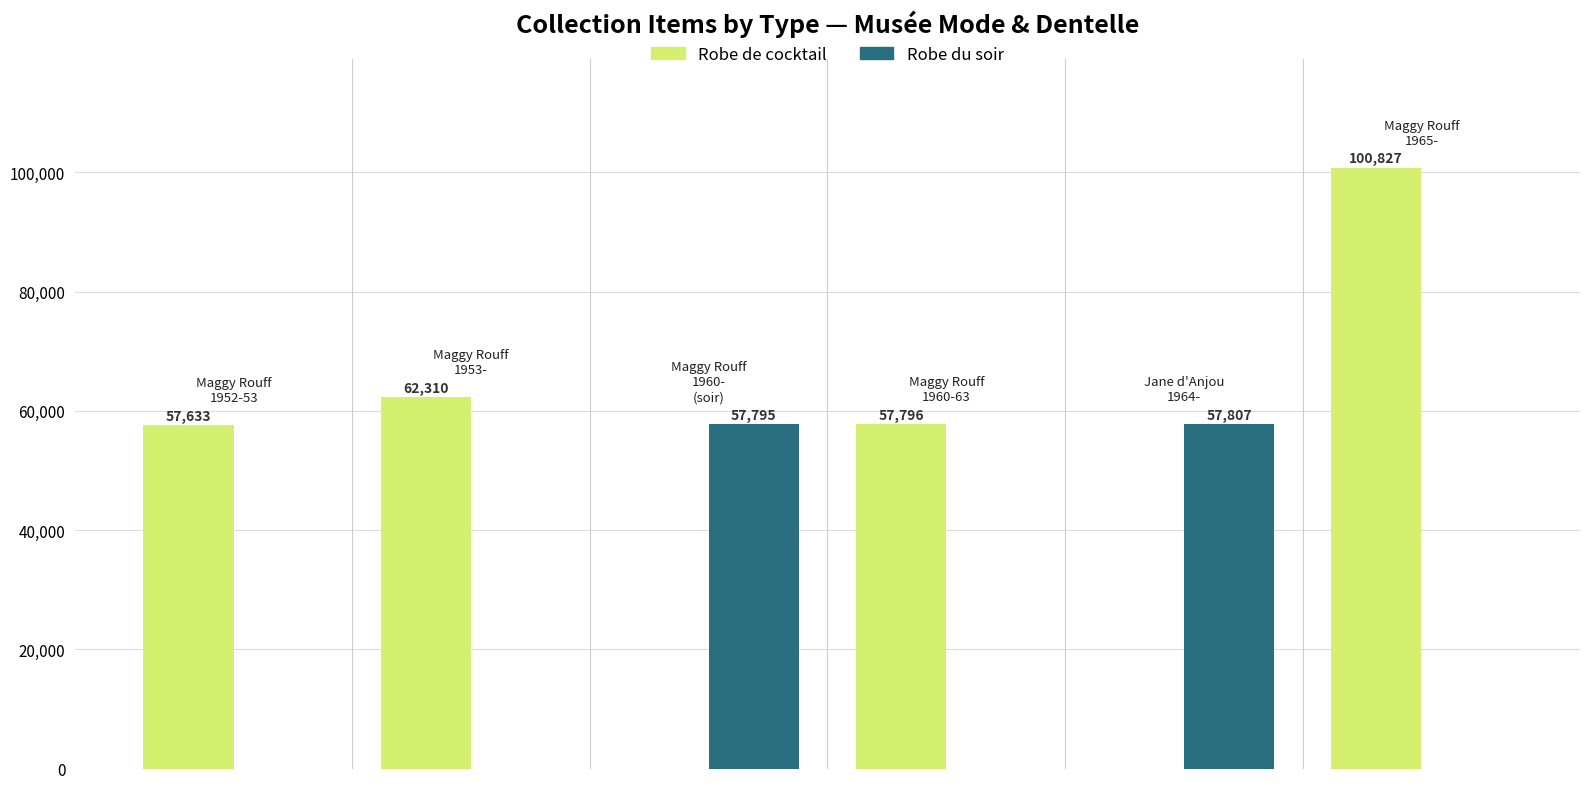

How many distinct data groups are displayed?

2